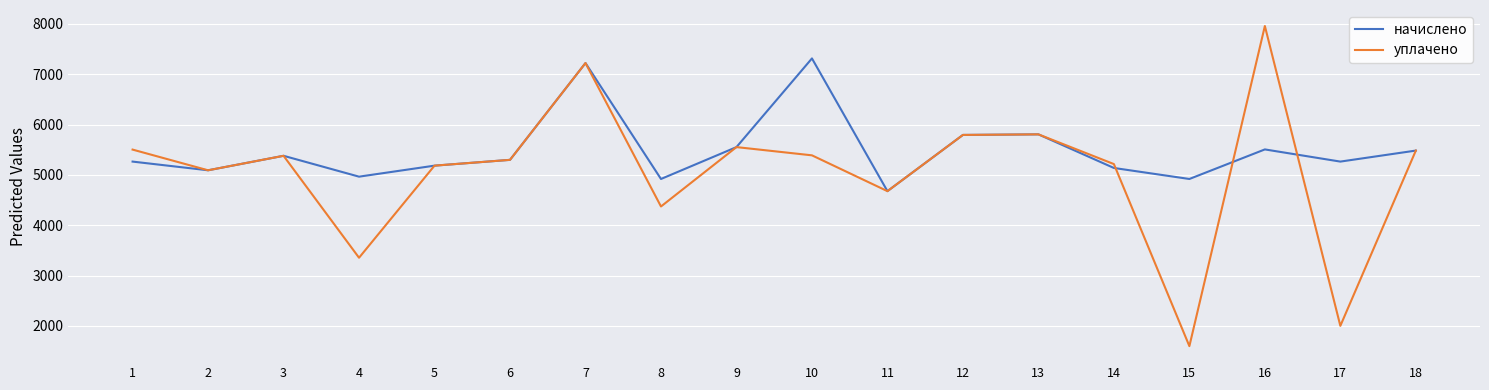

Which series has the widest spread of values?

уплачено